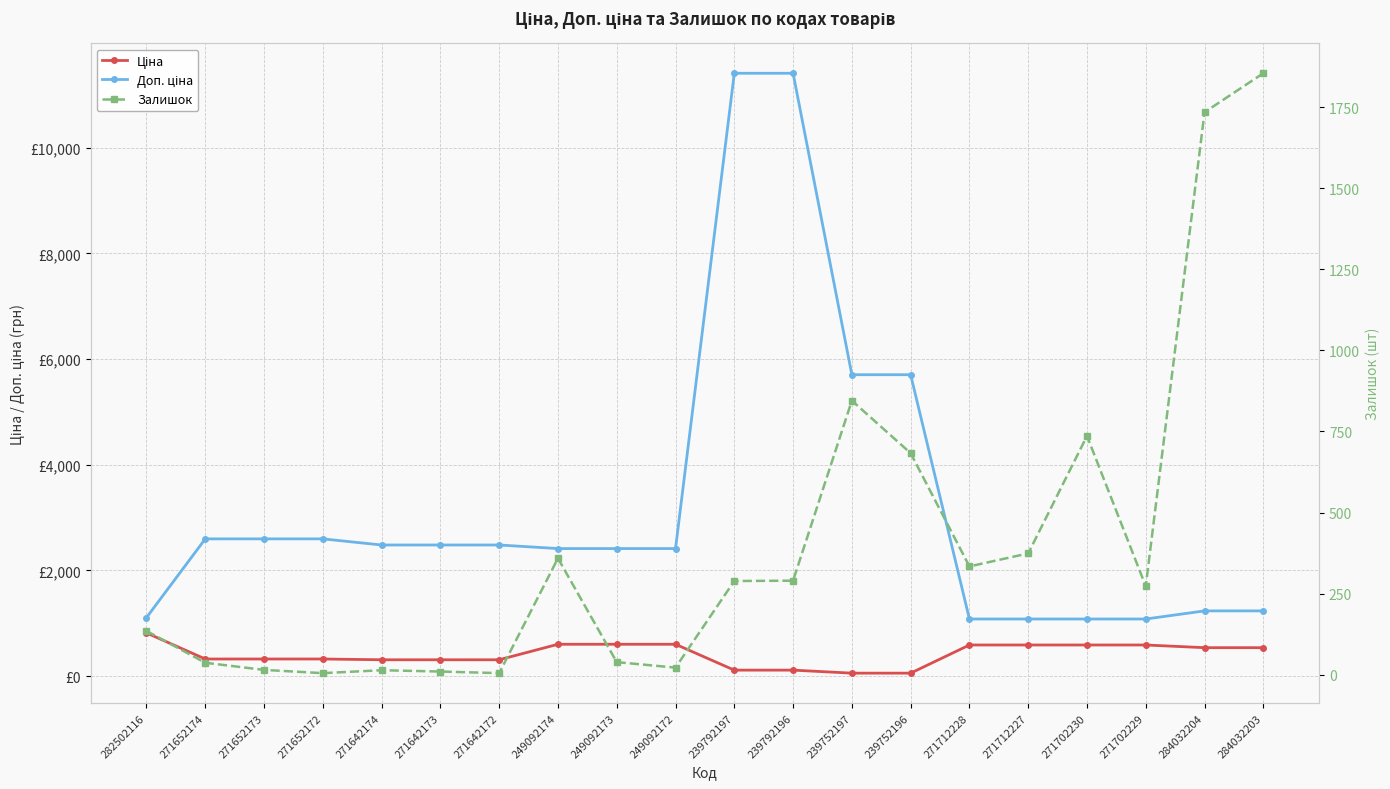

What is the total value across all series at 271652174?

2960.1